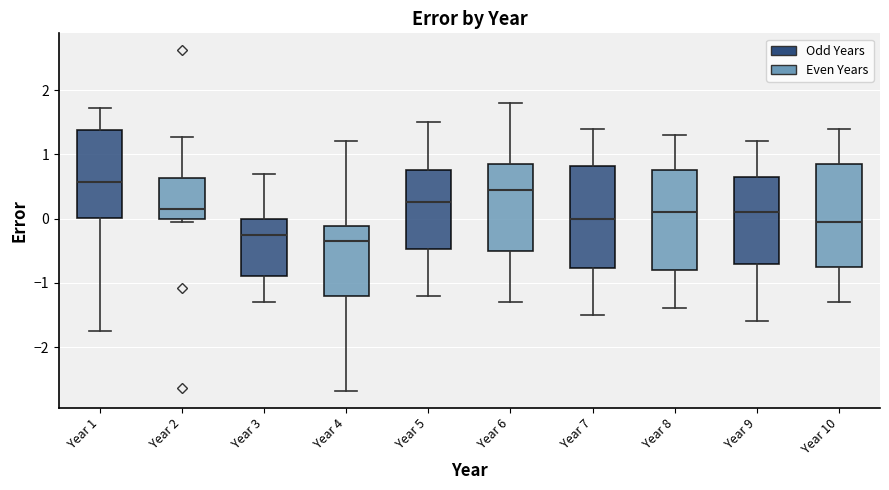

Where is the upper edge of the box for Year 2 on the y-axis? The values are not printed on the chart, so give them approximately, as read against the axis.

0.6